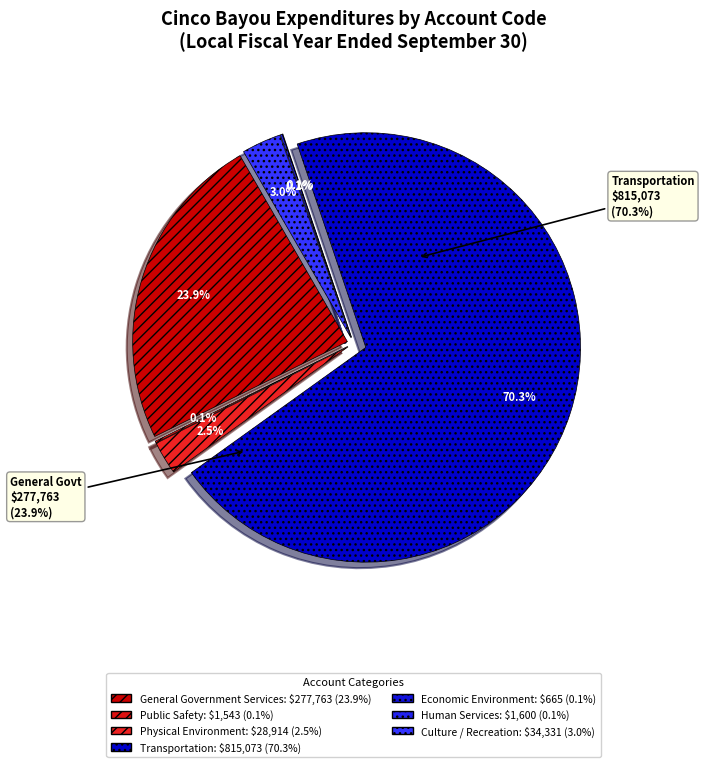

Which category has the biggest portion of the pie?

Transportation